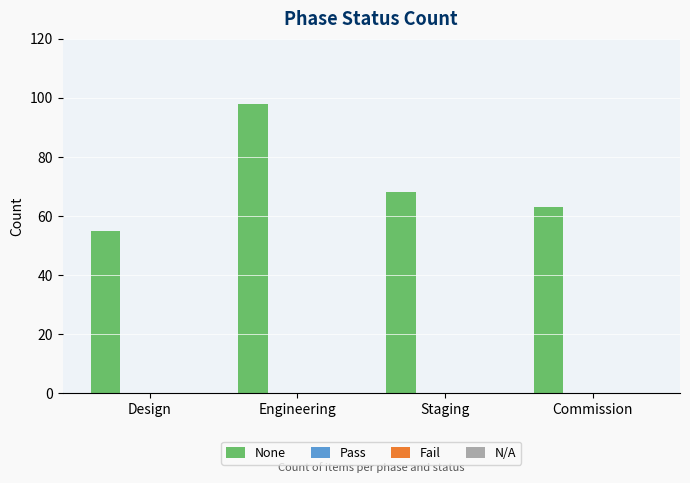

What is the smallest value displayed?

55